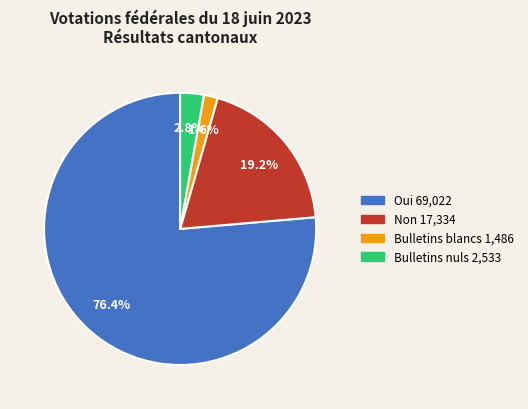

Which category has the smallest portion of the pie?

Bulletins blancs